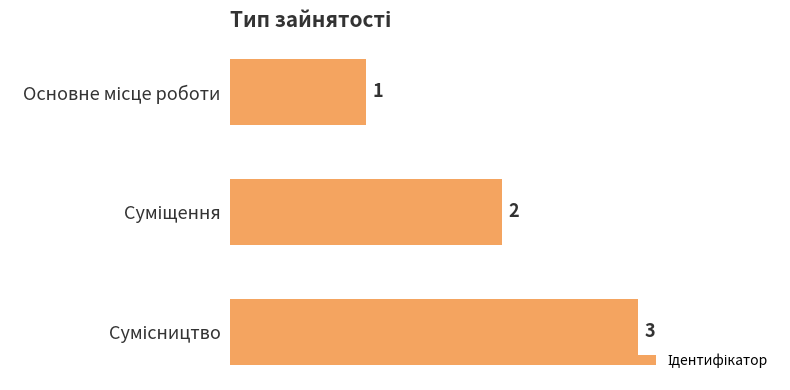

Count the values in the range 1 to 3.

3